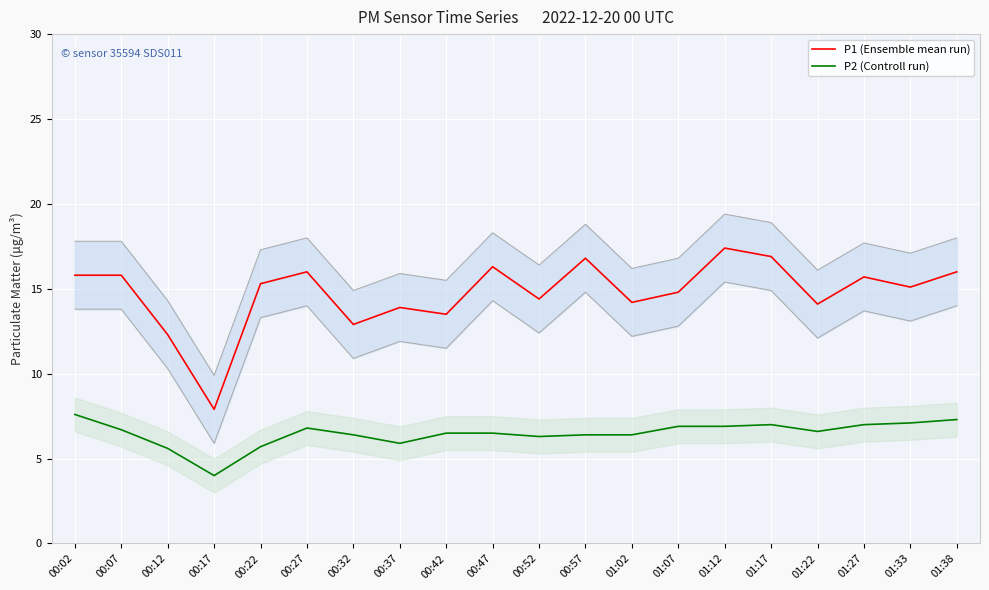

Reading right to left, extract all data points from this chart.

P1 (Ensemble mean run): 01:38=16.0	01:33=15.1	01:27=15.7	01:22=14.1	01:17=16.9	01:12=17.4	01:07=14.8	01:02=14.2	00:57=16.8	00:52=14.4	00:47=16.3	00:42=13.5	00:37=13.9	00:32=12.9	00:27=16.0	00:22=15.3	00:17=7.9	00:12=12.3	00:07=15.8	00:02=15.8
P2 (Controll run): 01:38=7.3	01:33=7.1	01:27=7.0	01:22=6.6	01:17=7.0	01:12=6.9	01:07=6.9	01:02=6.4	00:57=6.4	00:52=6.3	00:47=6.5	00:42=6.5	00:37=5.9	00:32=6.4	00:27=6.8	00:22=5.7	00:17=4.0	00:12=5.6	00:07=6.7	00:02=7.6